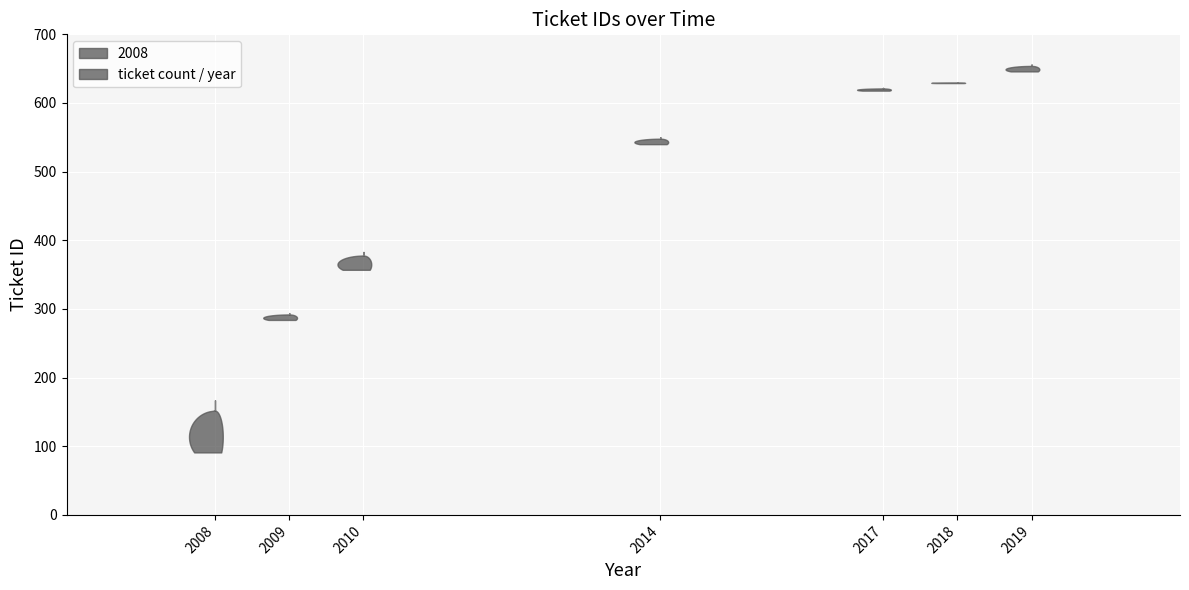

Reading left to right, extract all data points from this chart.

2008-01-15=91	2008-05-30=157	2008-06-03=162	2008-06-16=167	2009-12-01=289	2010-08-13=357	2010-10-14=383	2014-11-05=545	2017-07-04=618	2017-07-04=620	2017-07-04=621	2017-07-05=622	2018-06-13=629	2018-06-14=630	2019-01-08=651